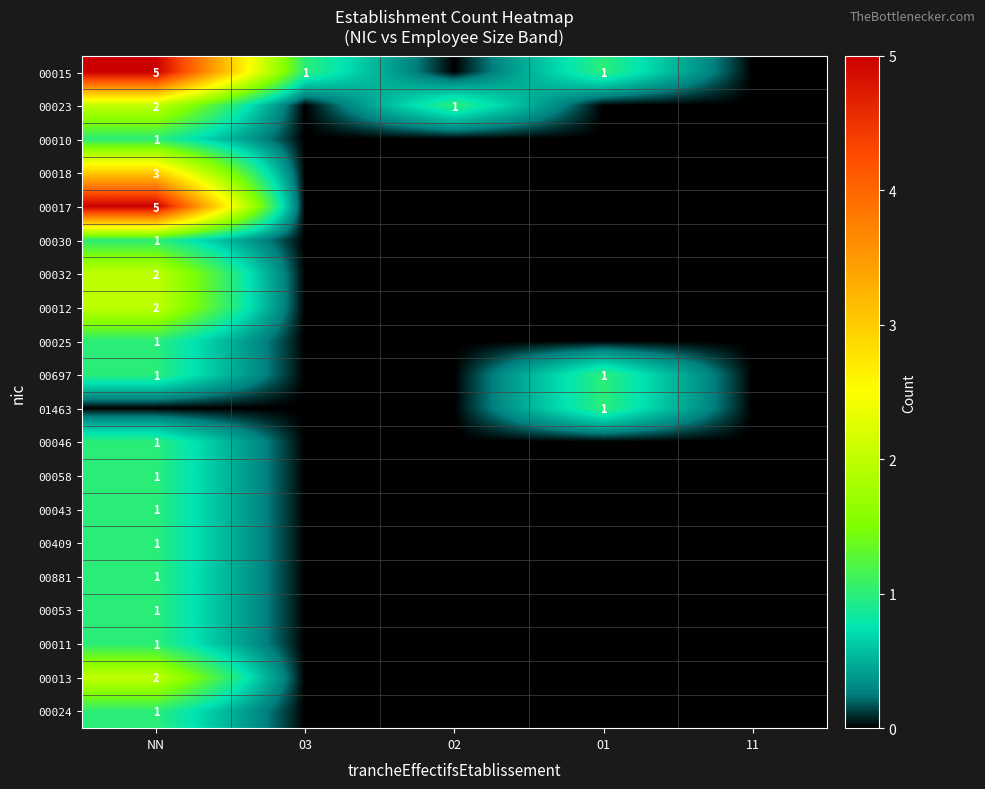

Is it true that 00017 equals 3 at NN?

False